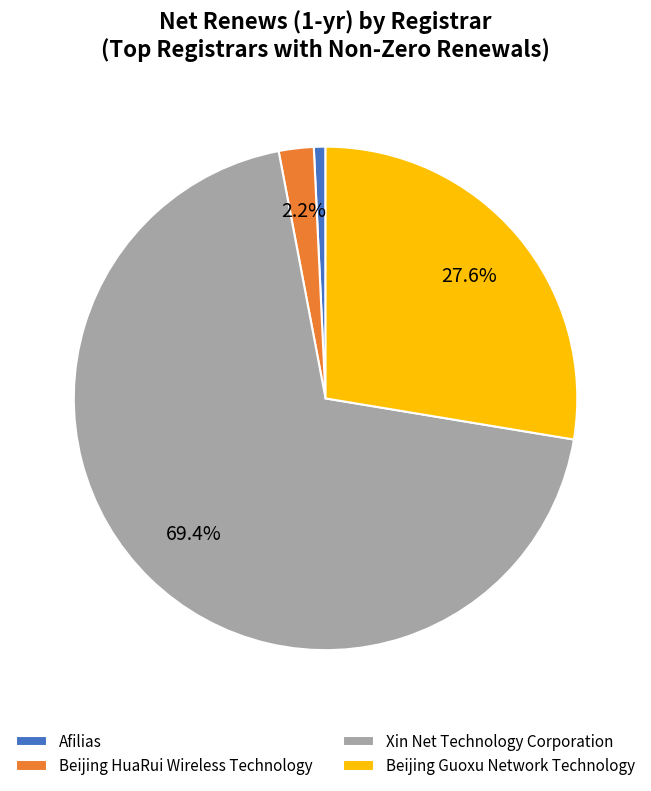

To the nearest percent, what is the average slice percentage?

25%